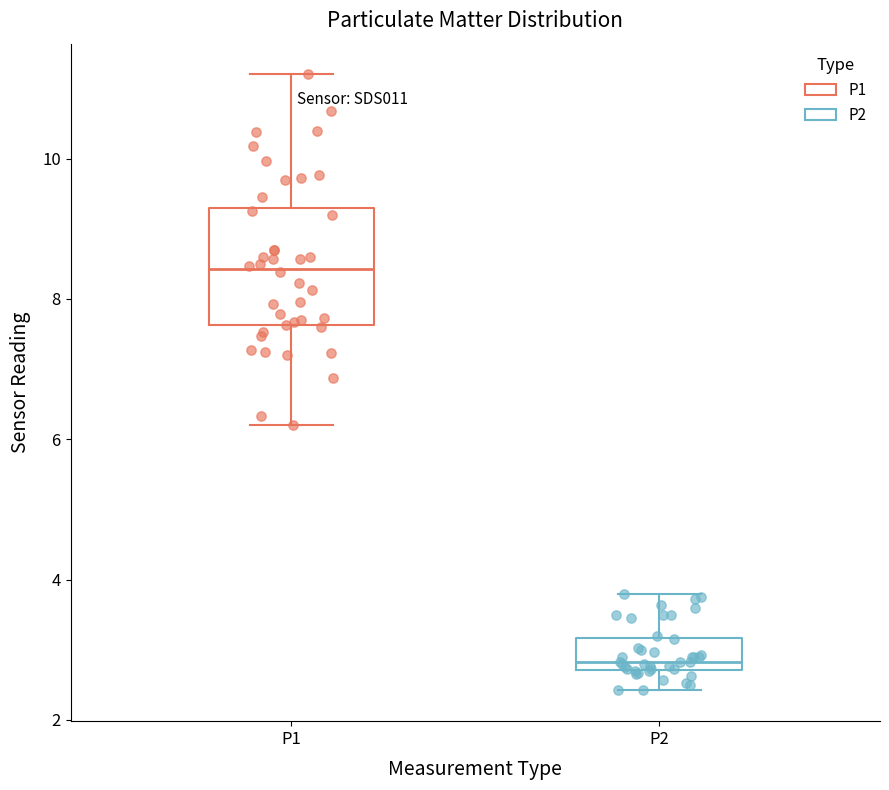

Reading left to right, read every box against the y-axis: the position of its median line, the range the box covers, and the ends of its whiskers. The values are not printed on the chart, so give them approximately, as read against the axis.

P1: median 8.4, box 7.6 to 9.4, whiskers 6.2 to 11.2
P2: median 2.8 (just above the box's lower edge), box 2.8 to 3.2, whiskers 2.4 to 3.8